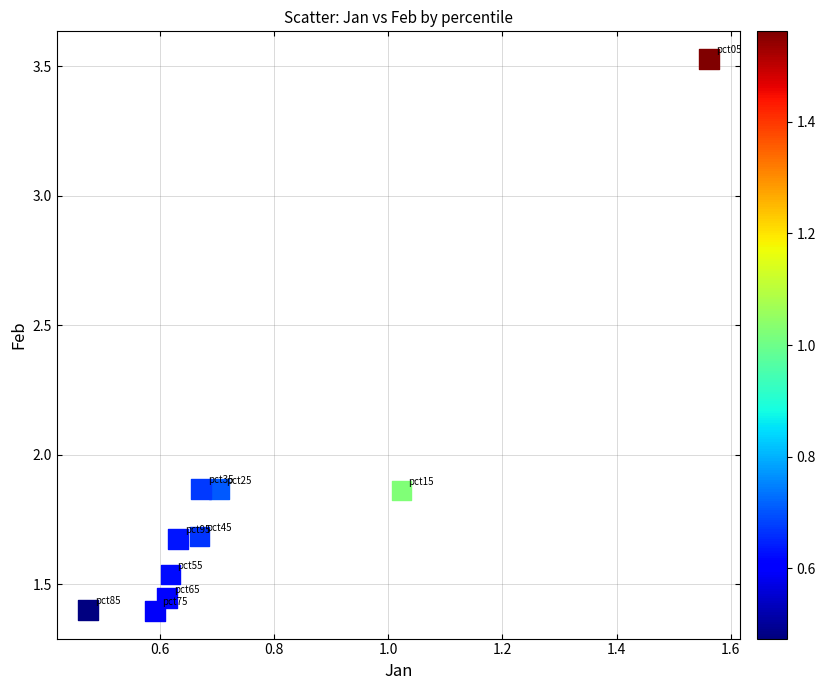

What is the range of Y values (max minus min)?

2.1